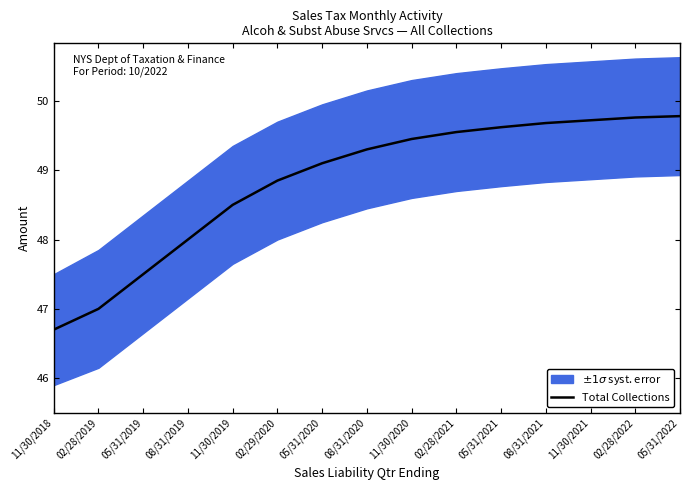

True or false: there are more than 0 points higher than both neighbors.

False